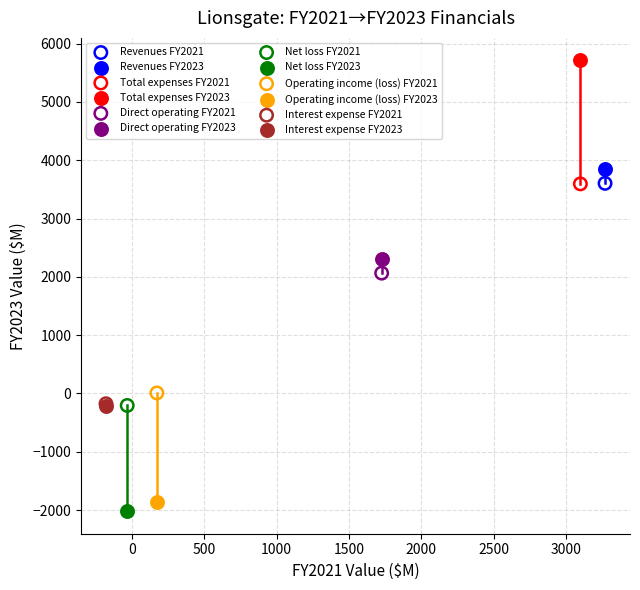

What are all the series names shown in the legend?

Revenues FY2021, Revenues FY2023, Total expenses FY2021, Total expenses FY2023, Direct operating FY2021, Direct operating FY2023, Net loss FY2021, Net loss FY2023, Operating income (loss) FY2021, Operating income (loss) FY2023, Interest expense FY2021, Interest expense FY2023